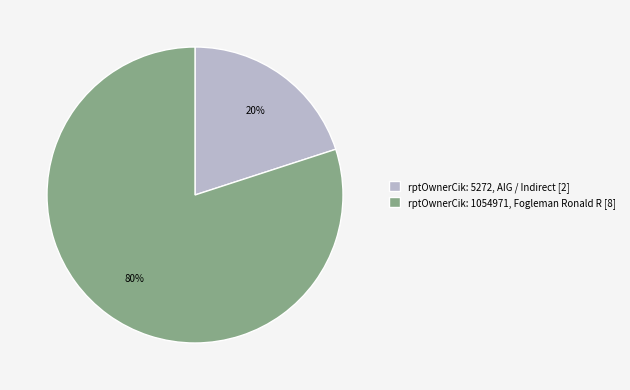

True or false: rptOwnerCik: 1054971, Fogleman Ronald R [8] accounts for 80% of the total.

True